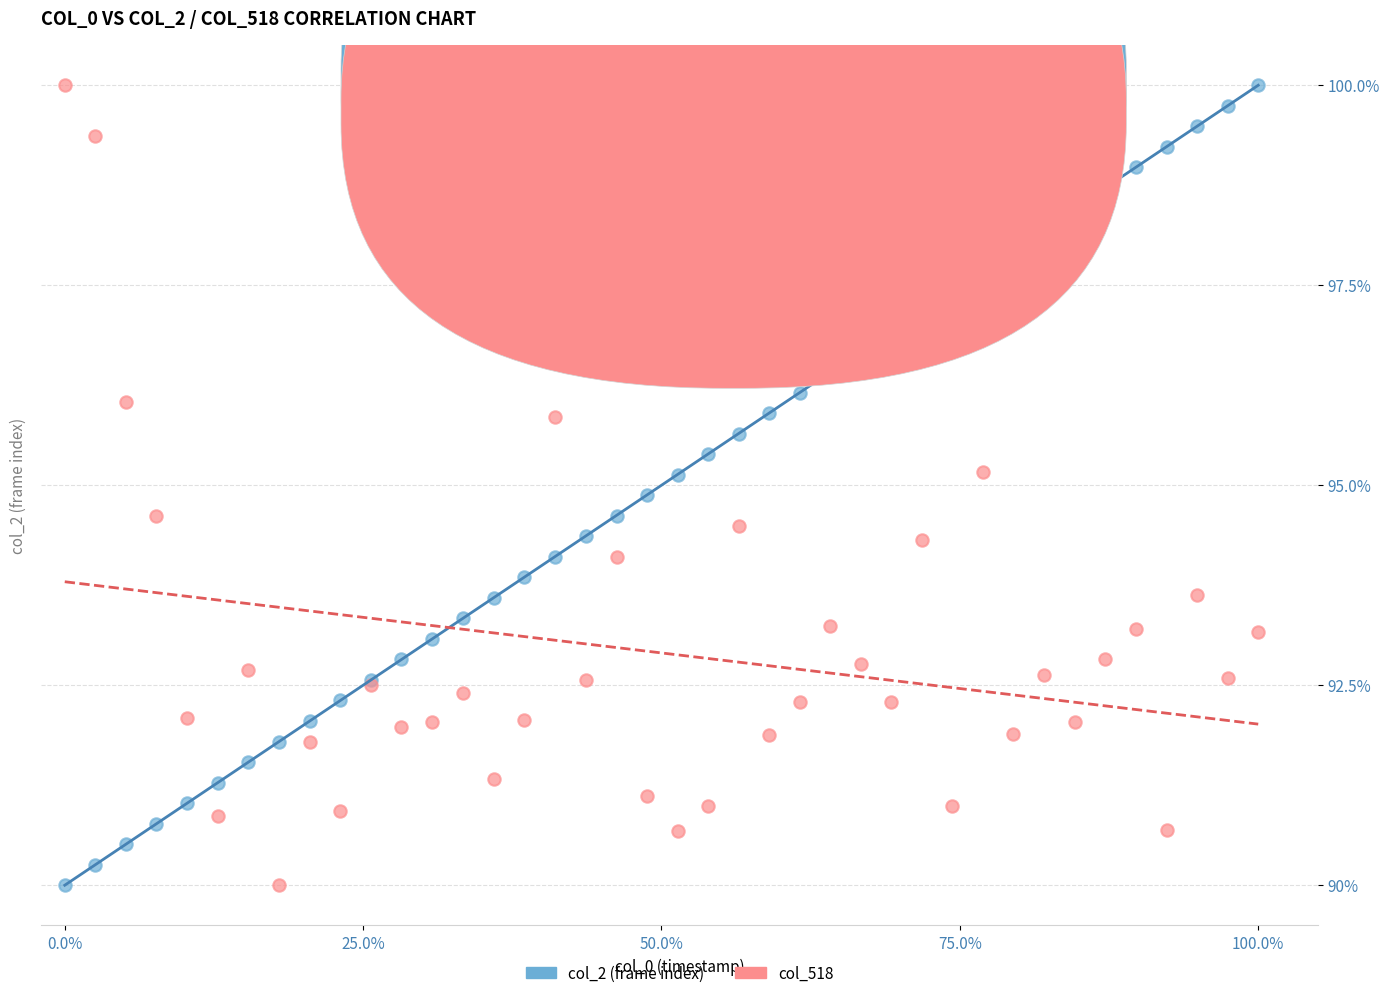

What is the X range (max minus min) for the scatter plot?

1.0